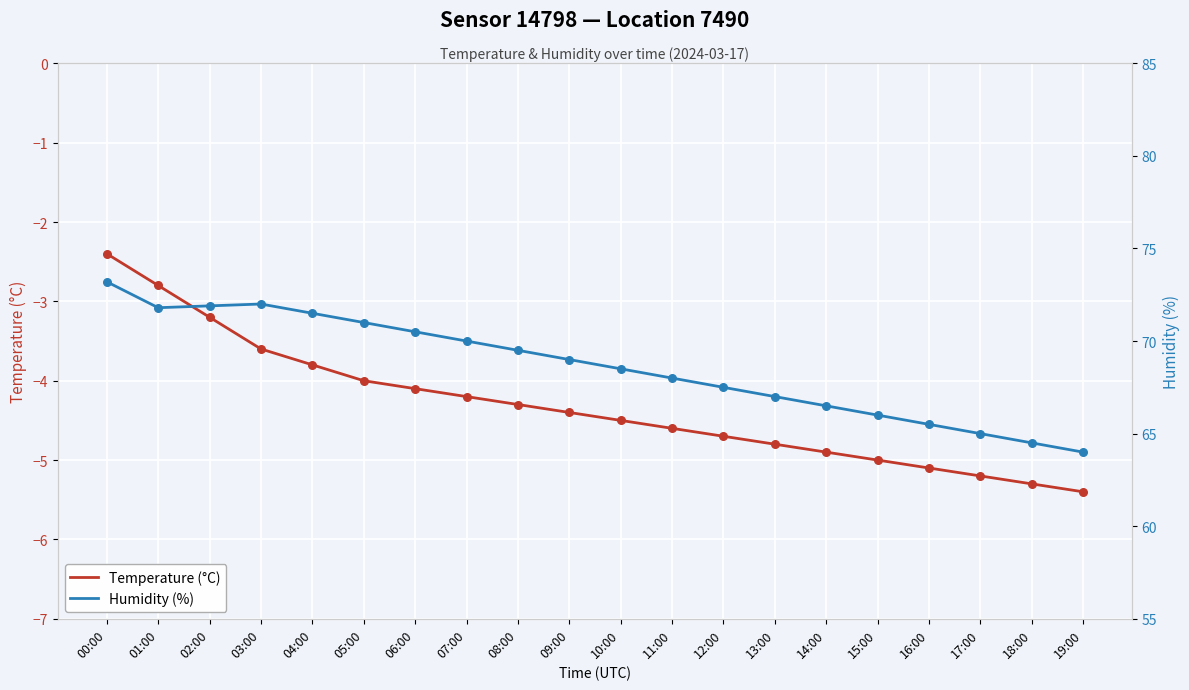

At which category is the sum across all series the highest?

00:00